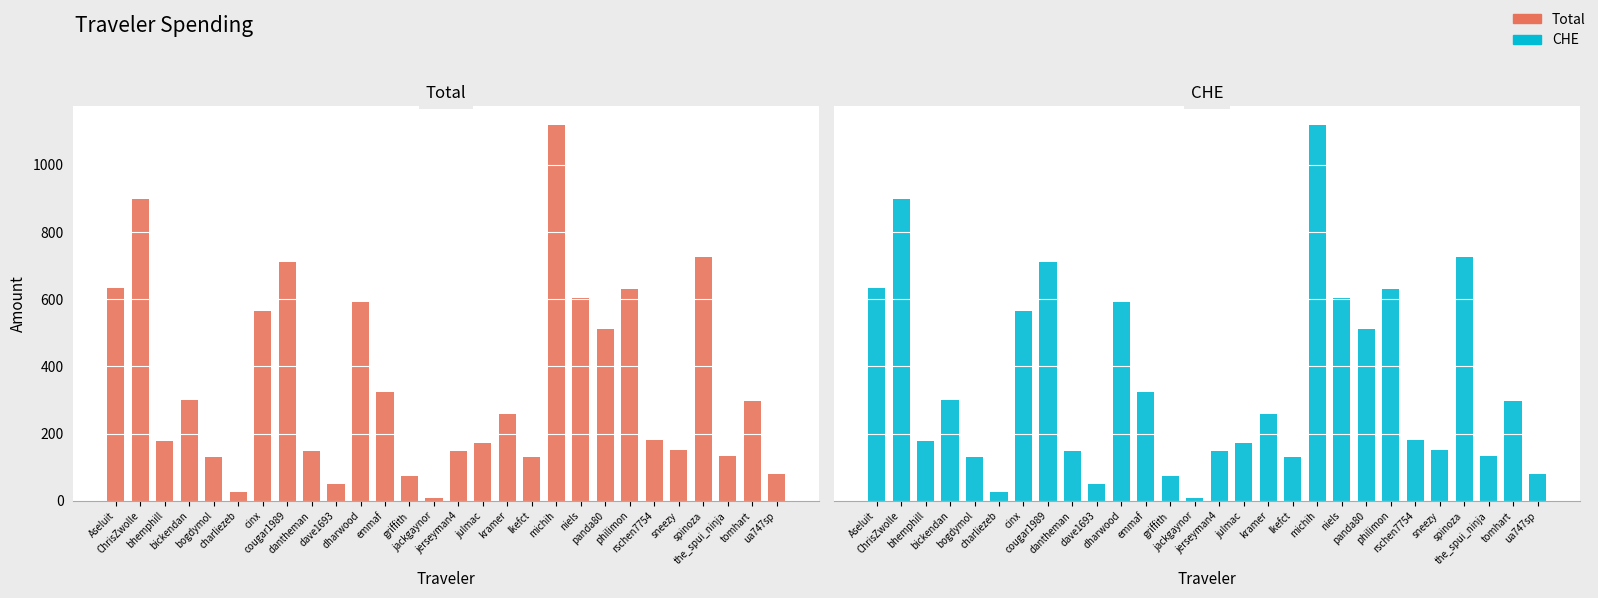

Which category has the highest value across all series?

michih